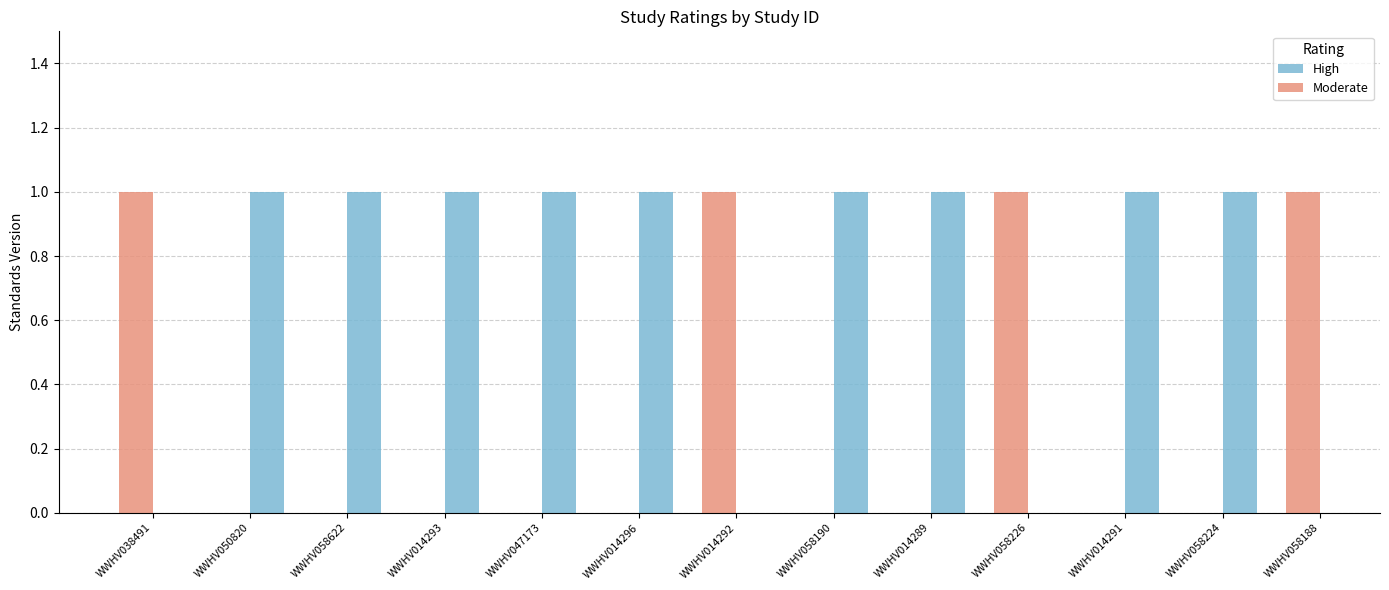

What is the difference between the second highest and second lowest values in the High series?

1